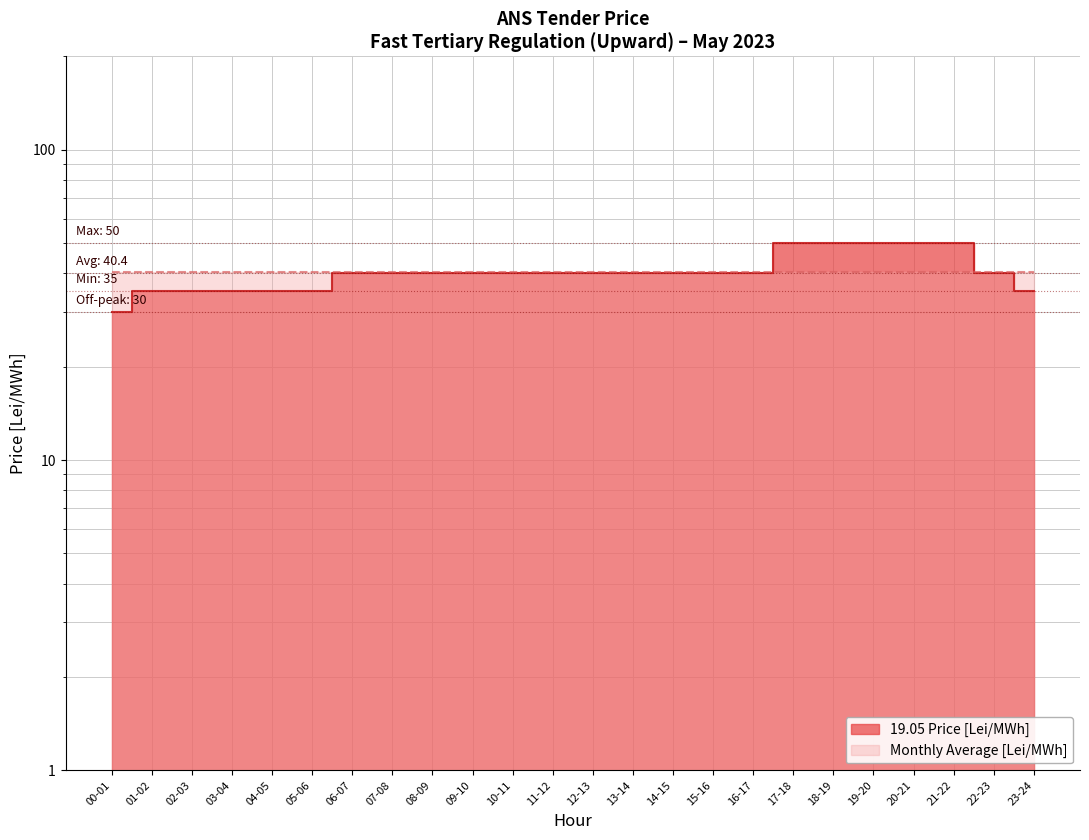

What is the minimum value shown in the chart?

30